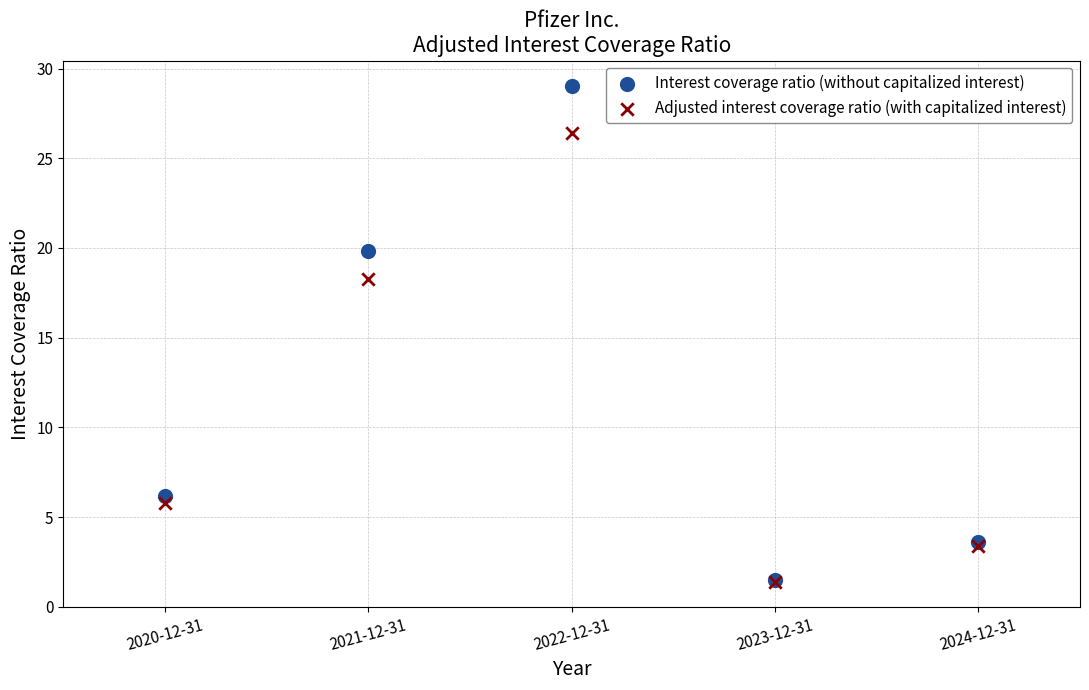

Across all series, what Y value is closest to 15?

18.3